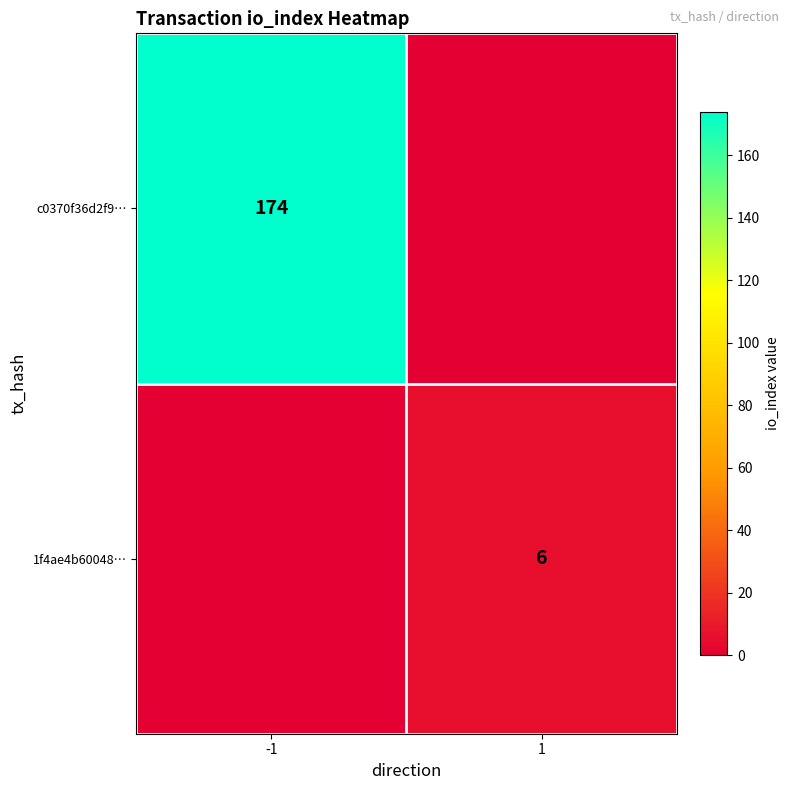

True or false: 1f4ae4b60048… has a value of 6 at 1.

True